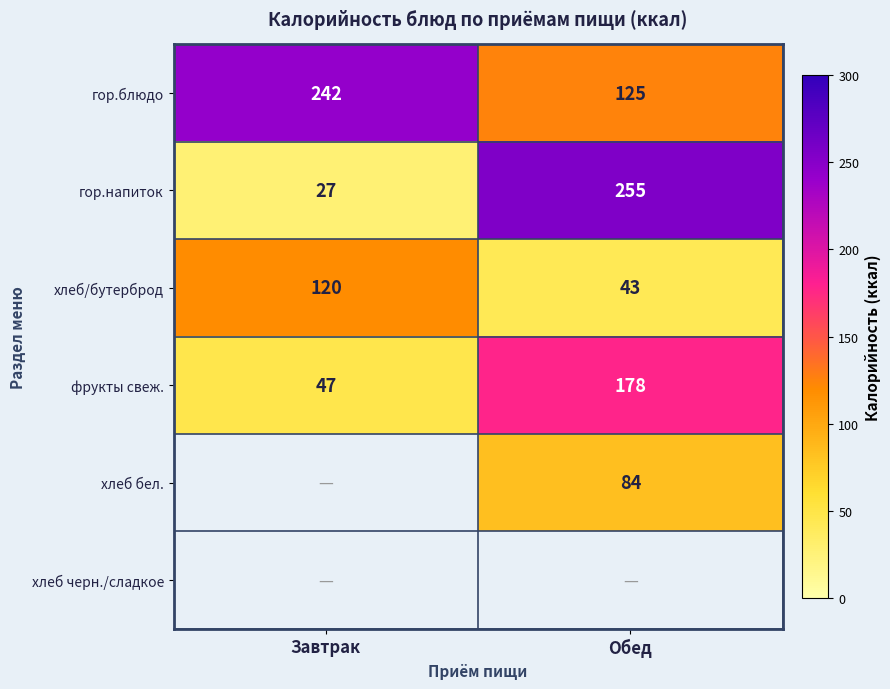

List the labels in order of хлеб/бутерброд value, largest first.

Завтрак, Обед